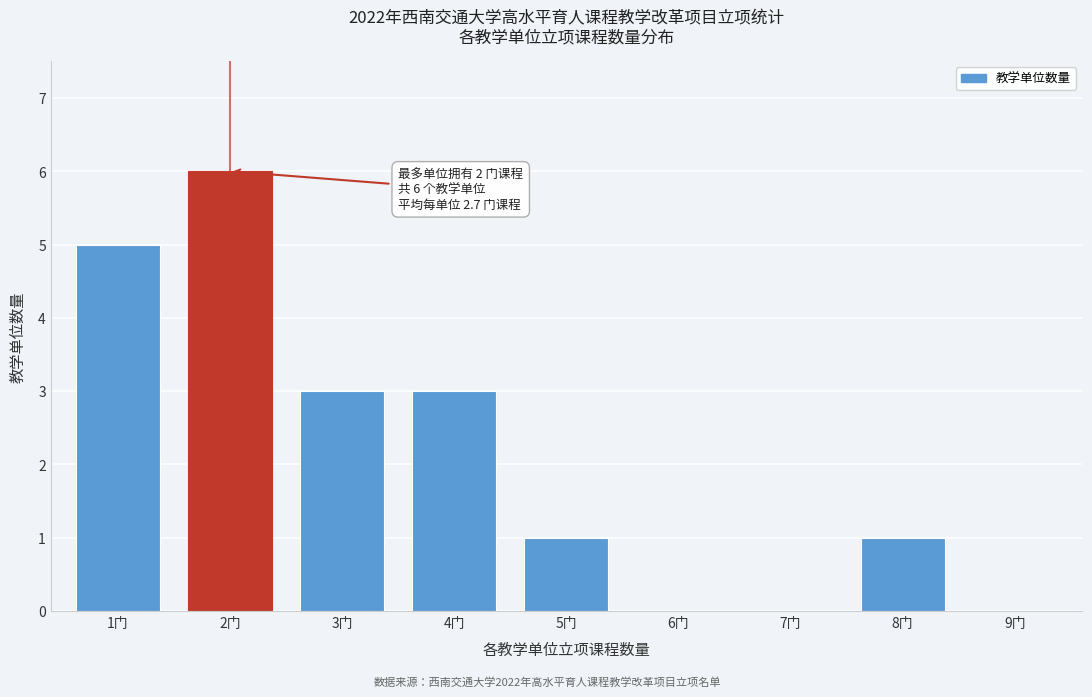

Reading left to right, list all the values displayed in this chart.

1门=5	2门=6	3门=3	4门=3	5门=1	6门=0	7门=0	8门=1	9门=0